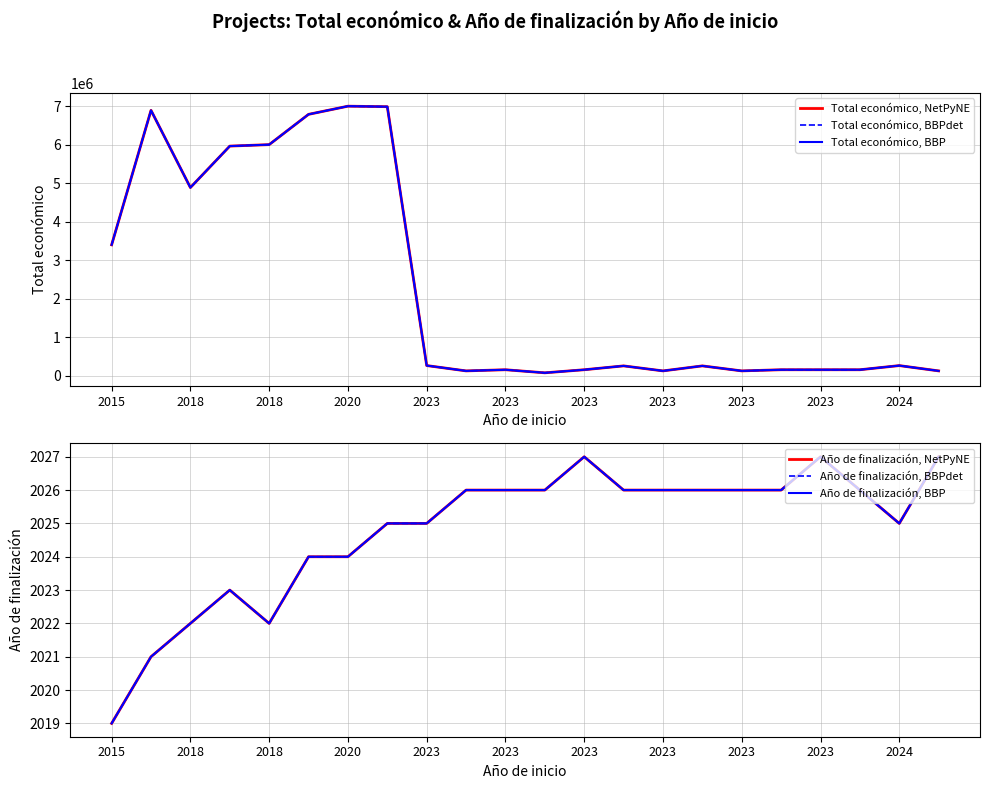

Which series has the widest spread of values?

Total económico, NetPyNE